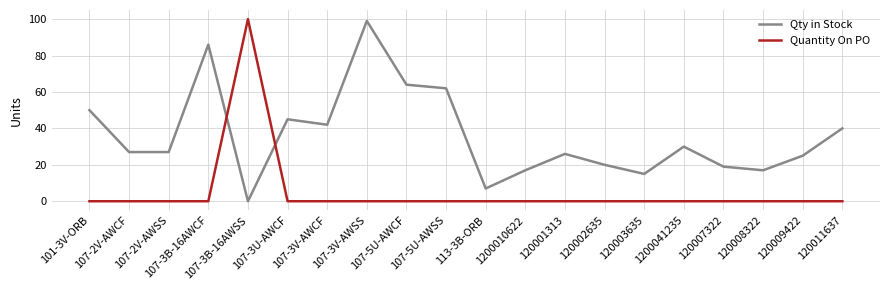

Rank the series by their maximum value, from highest to lowest.

Quantity On PO, Qty in Stock